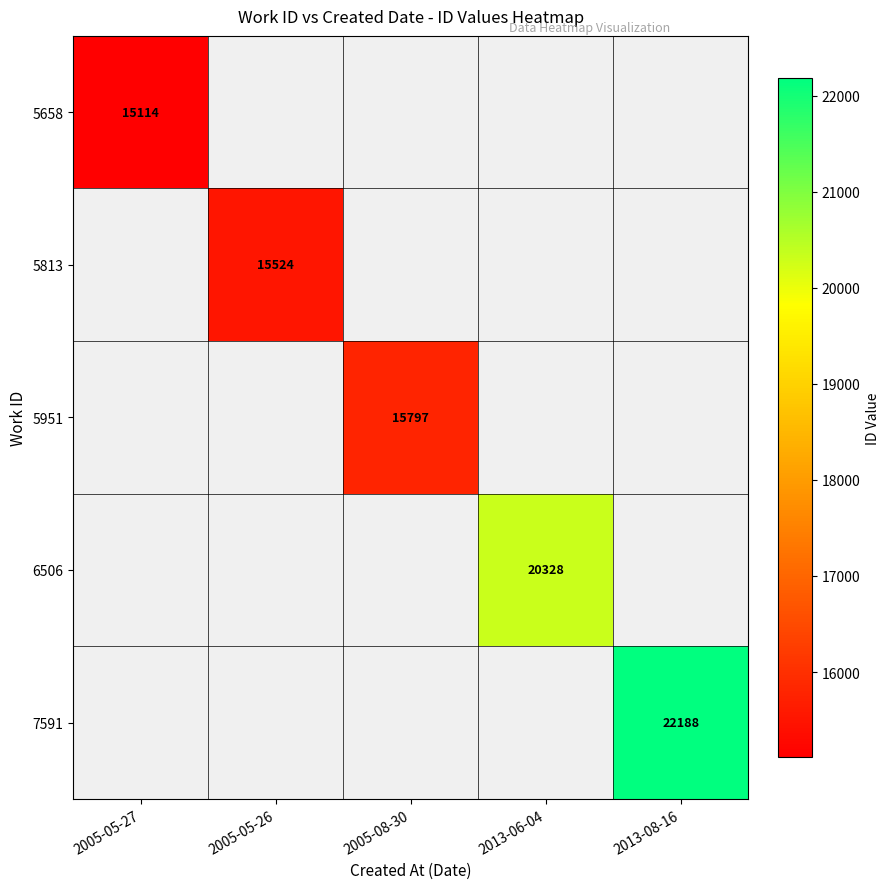

How many values in 5951 are above zero?

1